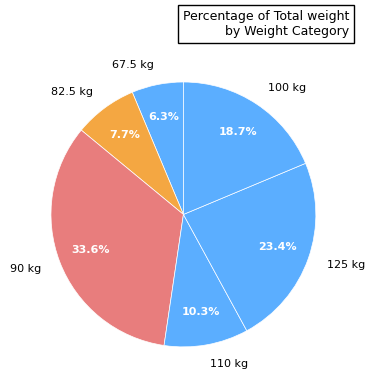

To the nearest percent, what is the average slice percentage?

17%